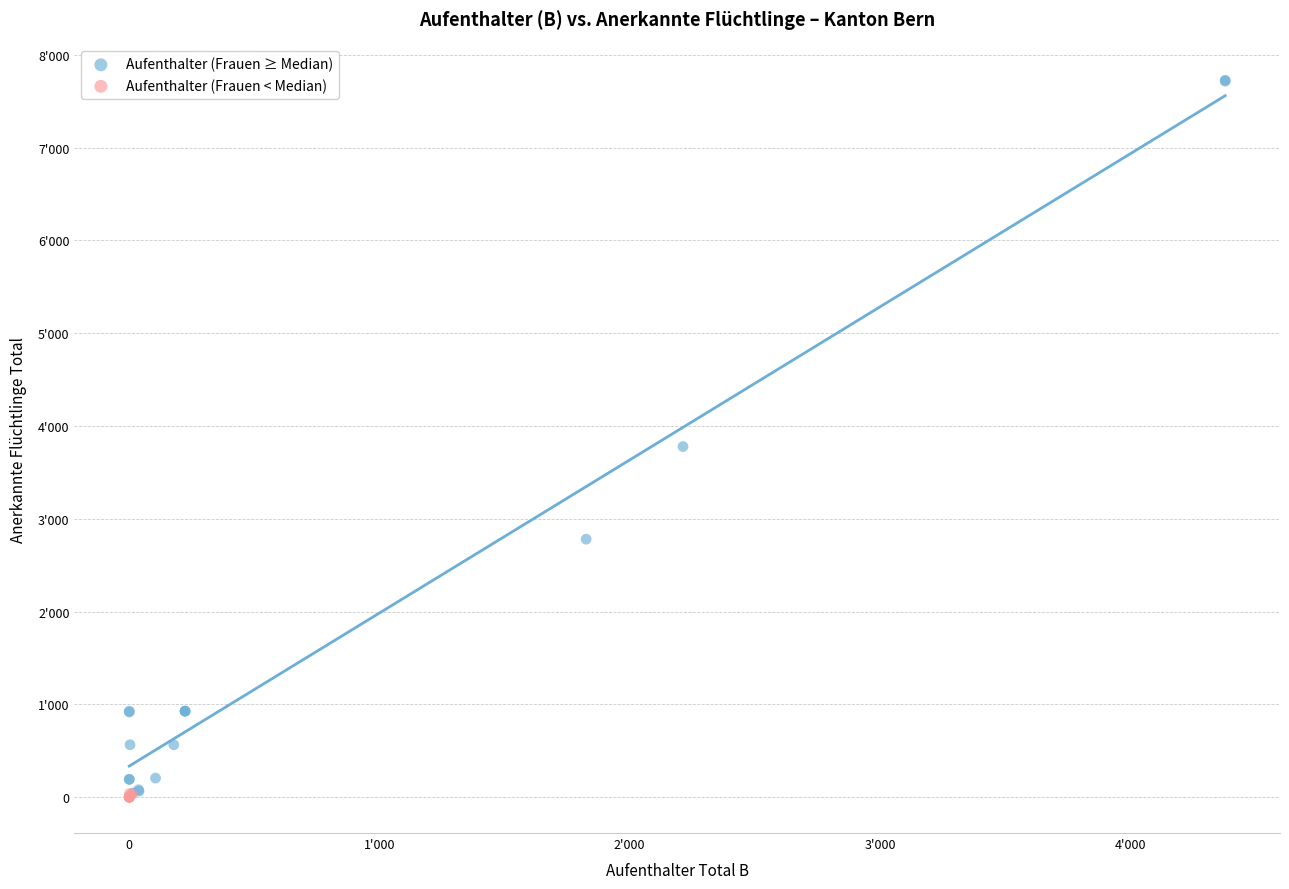

What are all the series names shown in the legend?

Aufenthalter (Frauen ≥ Median), Aufenthalter (Frauen < Median)